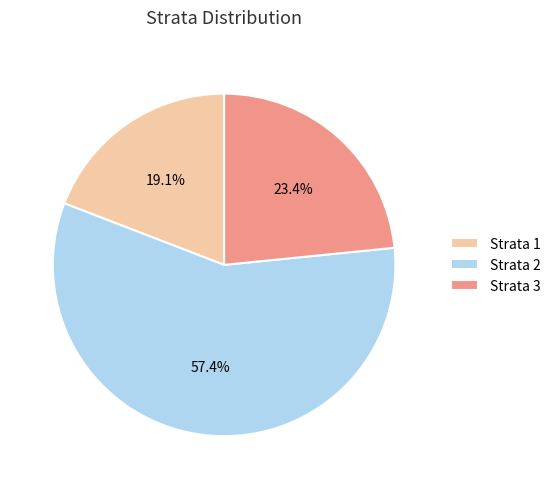

Approximately how many times larger is the value at Strata 1 compared to Strata 3?

0.8